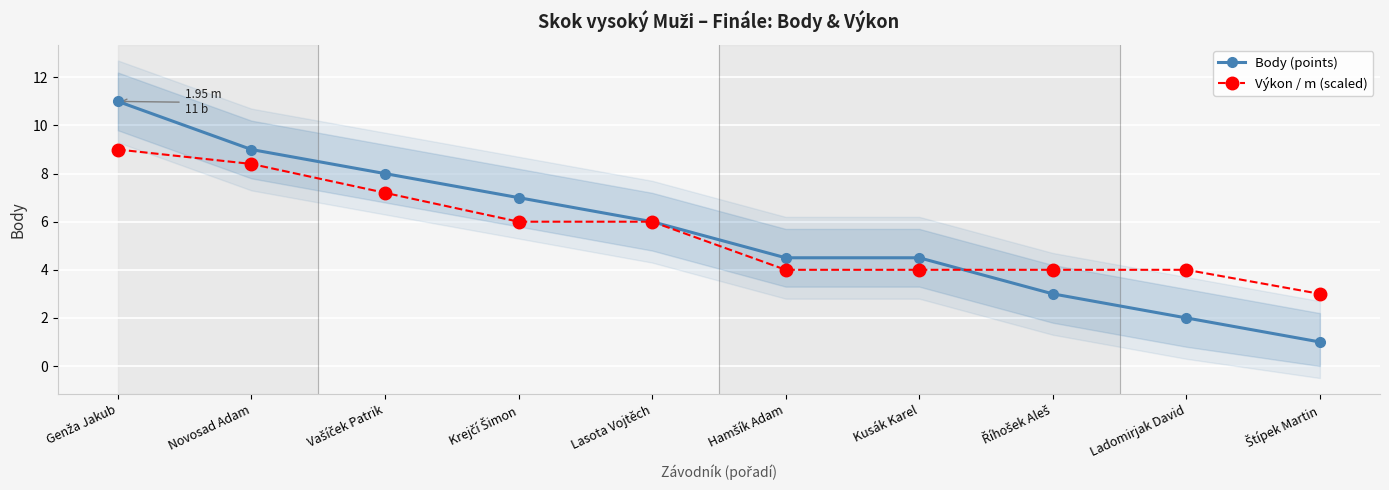

What is the label of the 1st point from the right?

Štípek Martin